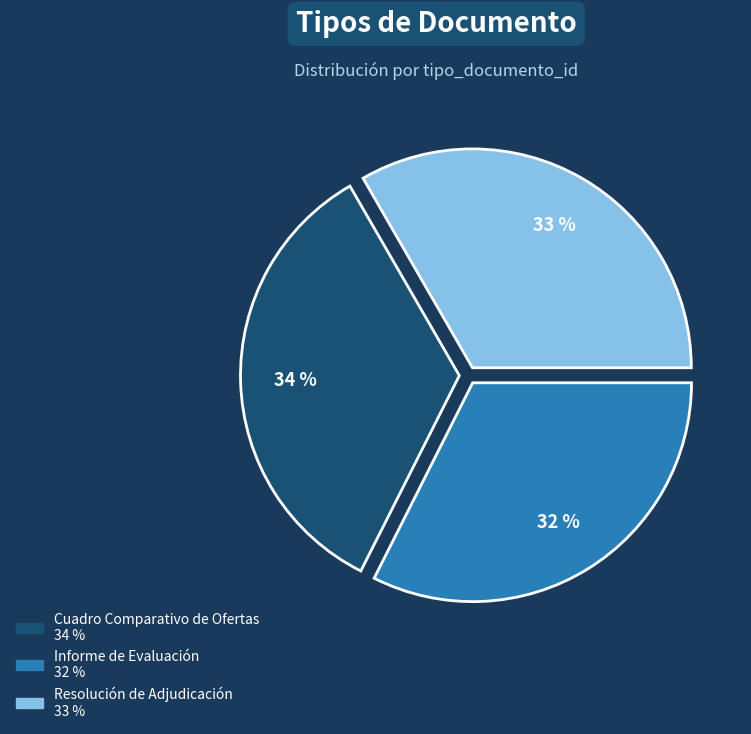

Combined, do Cuadro Comparativo de Ofertas and Resolución de Adjudicación account for over 50%?

Yes